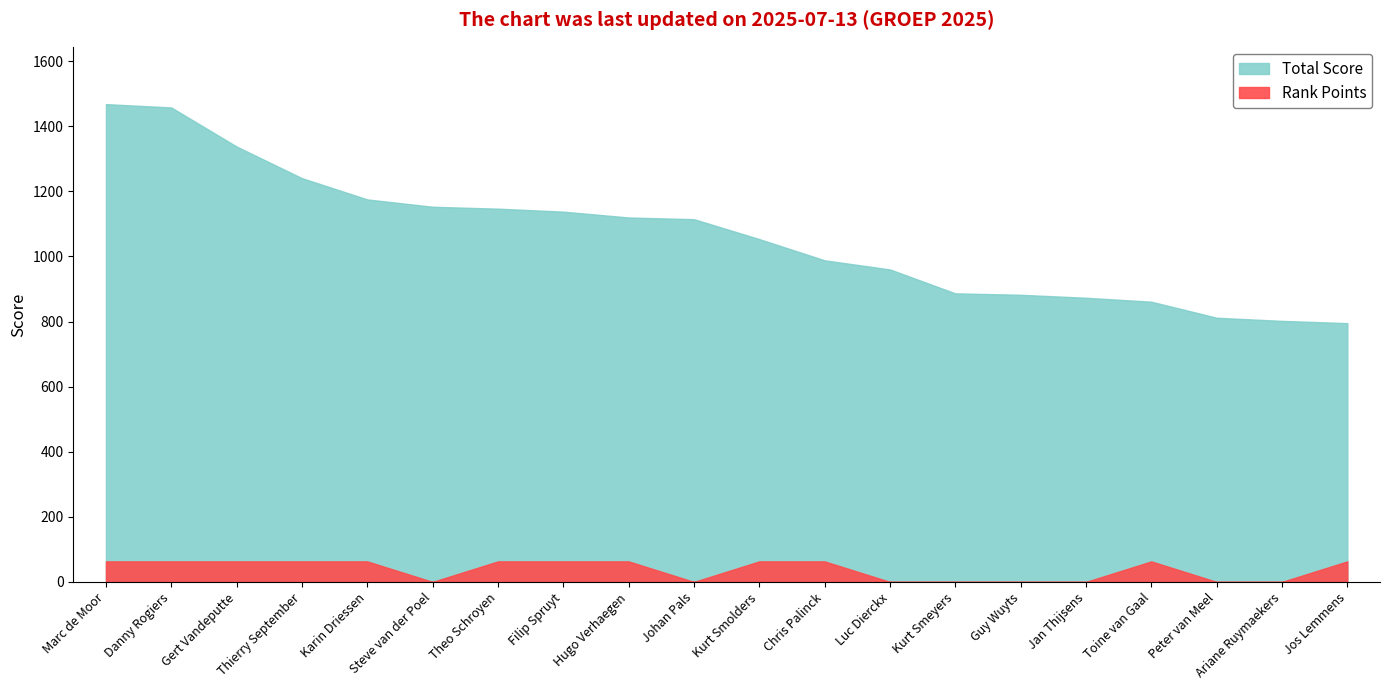

What is the label of the 11th point from the left?

Kurt Smolders